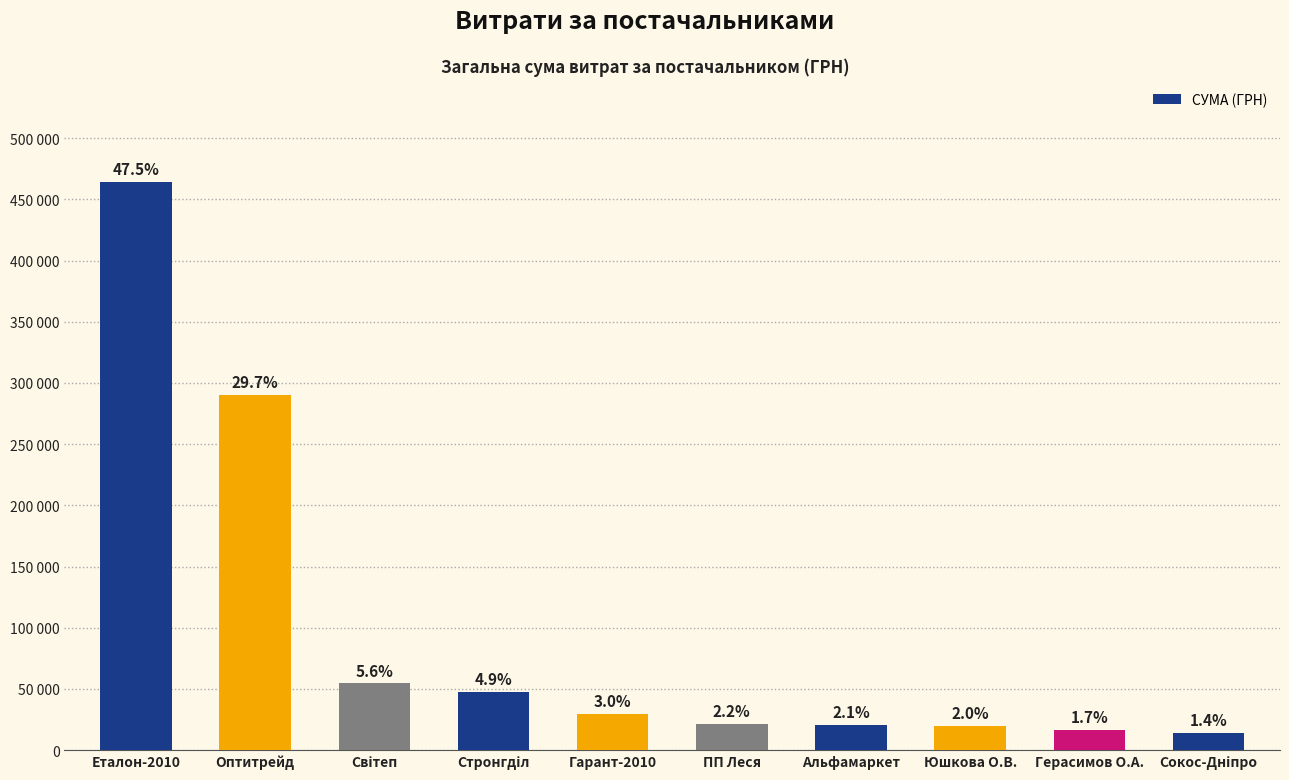

What value does the data have at Гарант-2010?

29764.1